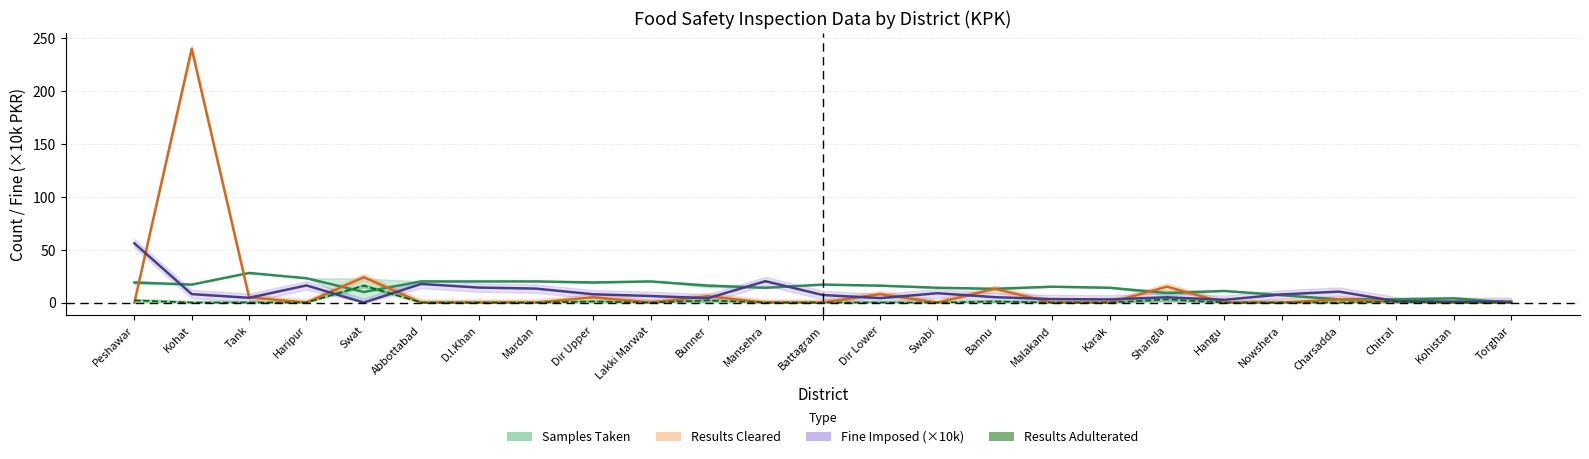

List the labels in order of Samples Taken value, smallest first.

Torghar, Charsadda, Chitral, Kohistan, Nowshera, Shangla, Swat, Hangu, Bannu, Mansehra, Swabi, Karak, Malakand, Bunner, Dir Lower, Kohat, Battagram, Peshawar, Dir Upper, Abbottabad, D.I.Khan, Mardan, Lakki Marwat, Haripur, Tank